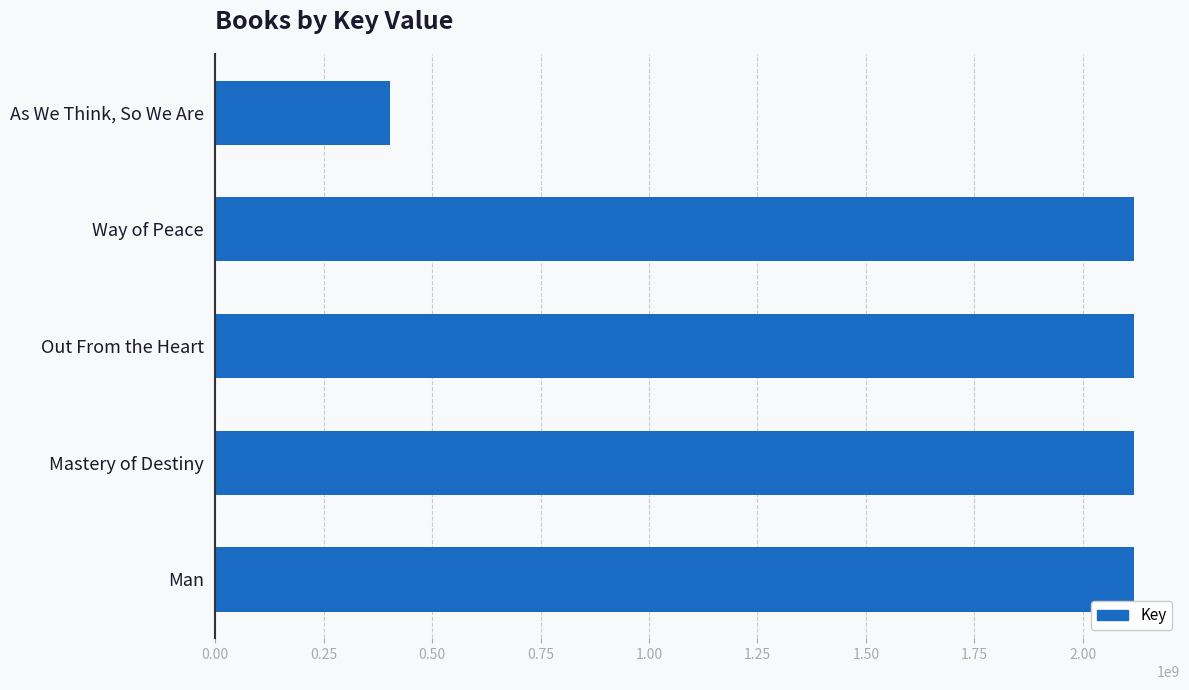

How many bars are there in total?

5